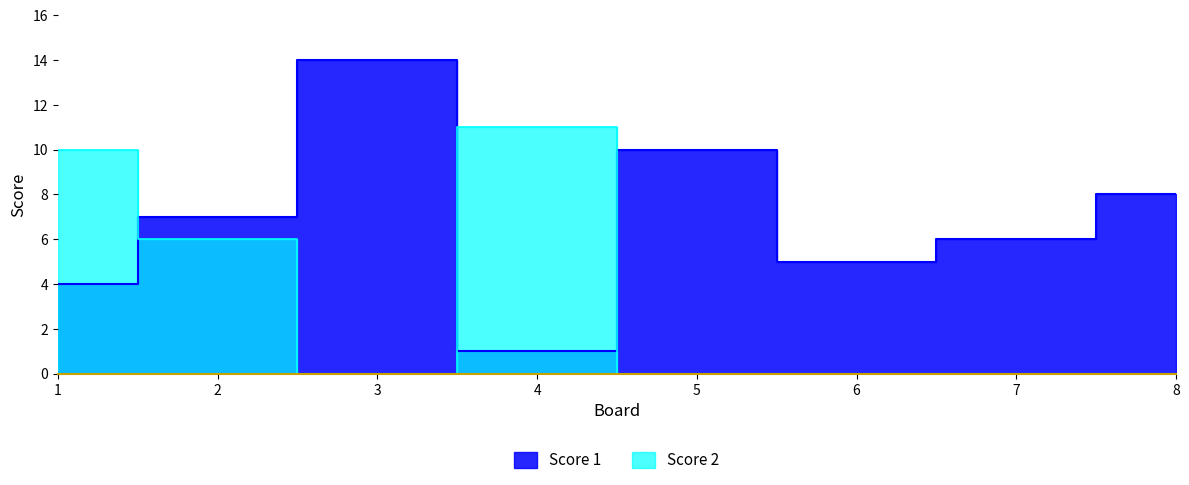

How many interior local peaks does the Score 2 series have?

1